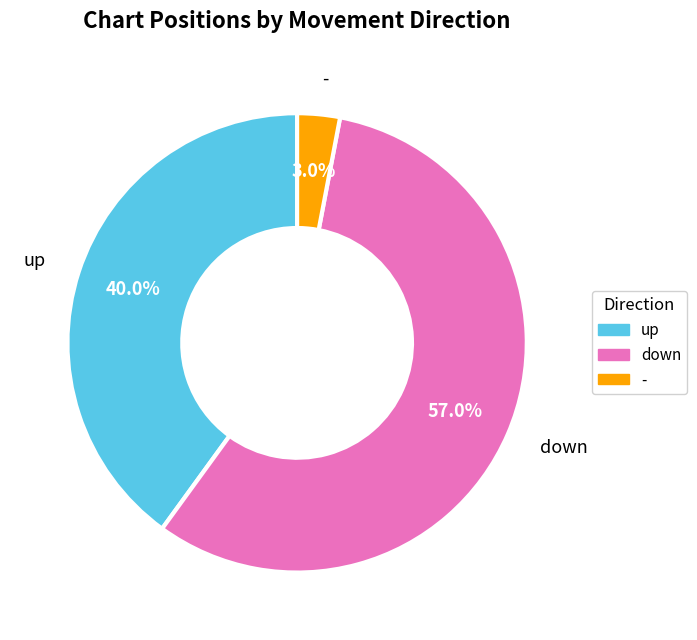

Which has a higher value, up or down?

down